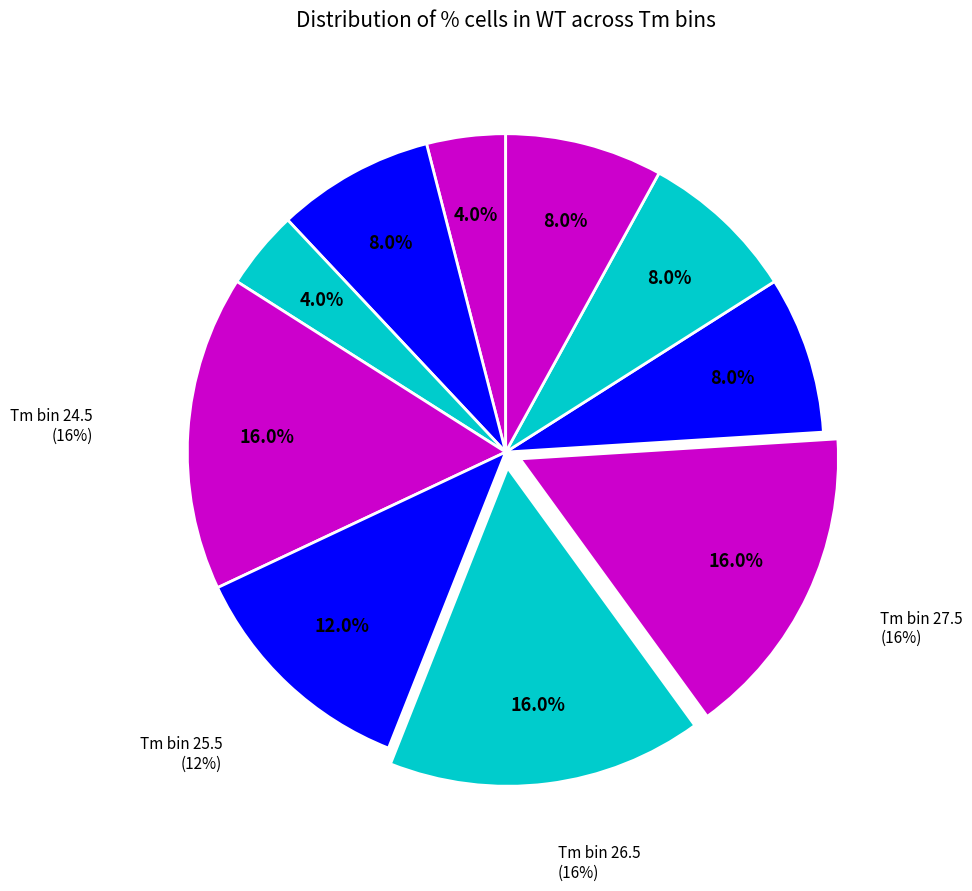

Approximately how many times larger is the value at 26.5 compared to 27.5?

1.0